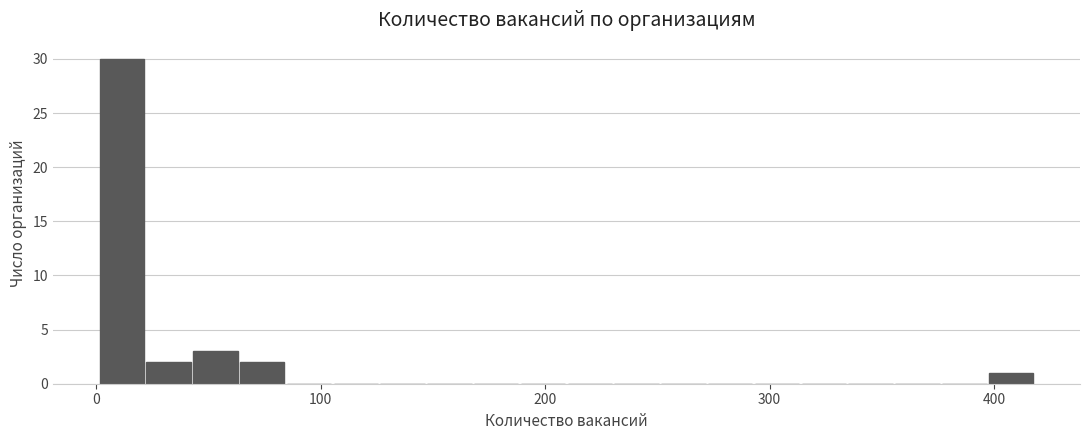

Read against the x-axis, roughly where is the centre of the tallest bar?

10